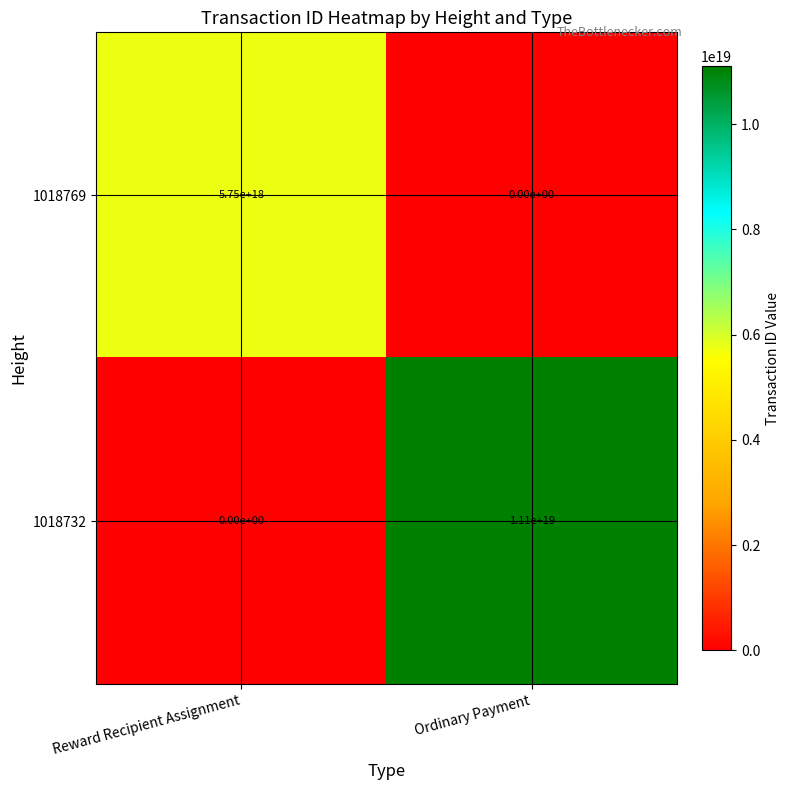

Between Reward Recipient Assignment and Ordinary Payment, which series saw the biggest shift?

1018732